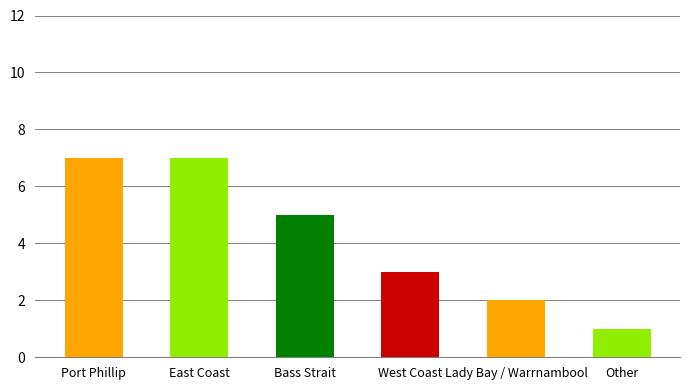

Is it true that the value at West Coast is 2?

False